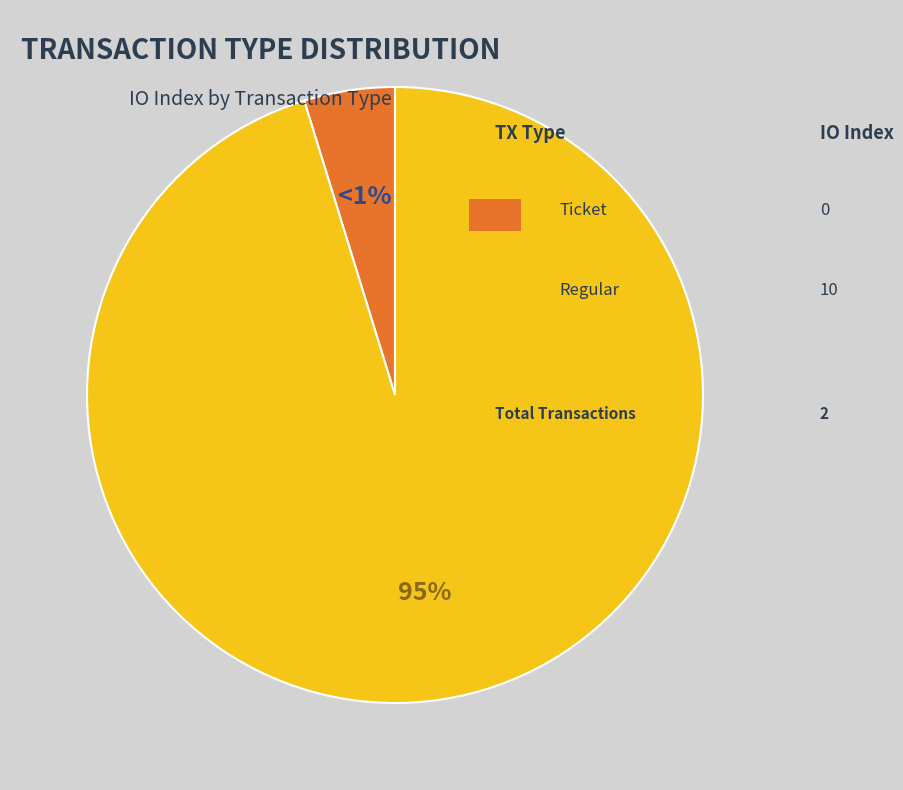

Is there any slice that represents more than half of the pie?

Yes